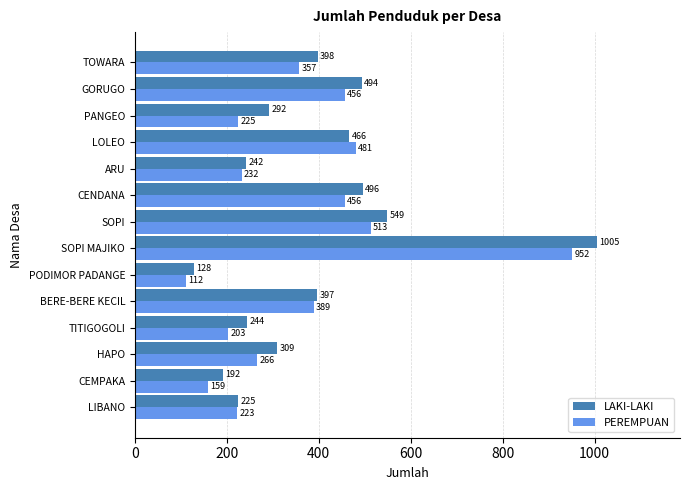

Which label corresponds to the smallest value in the chart?

PODIMOR PADANGE